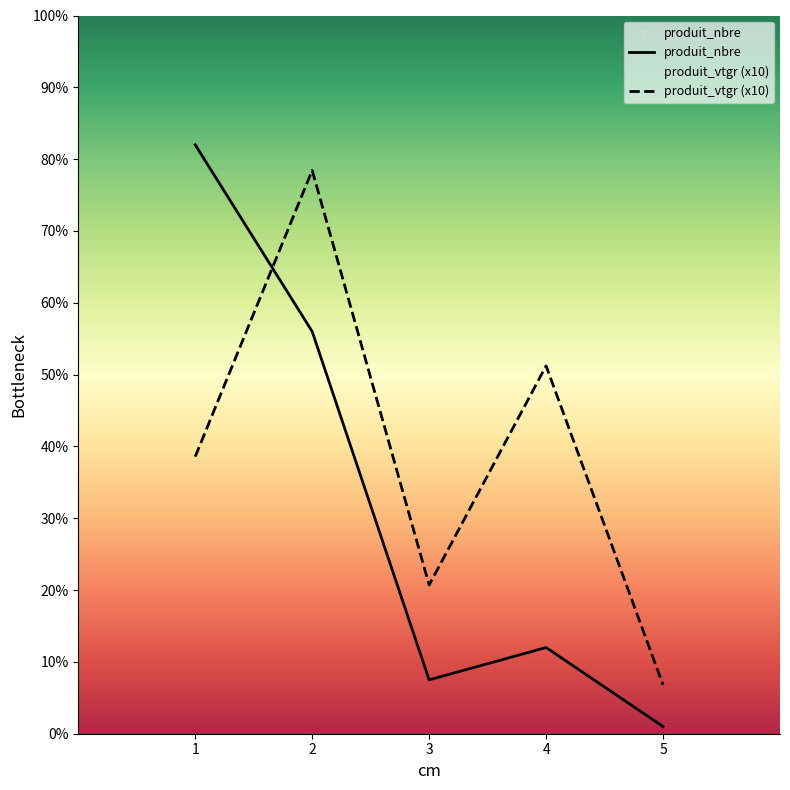

Reading right to left, transcribe all the data shown in this chart.

produit_nbre: 5=2.0	4=24.0	3=15.0	2=112.0	1=164.0
produit_vtgr: 5=13.6	4=102.4	3=41.4	2=156.9	1=77.2